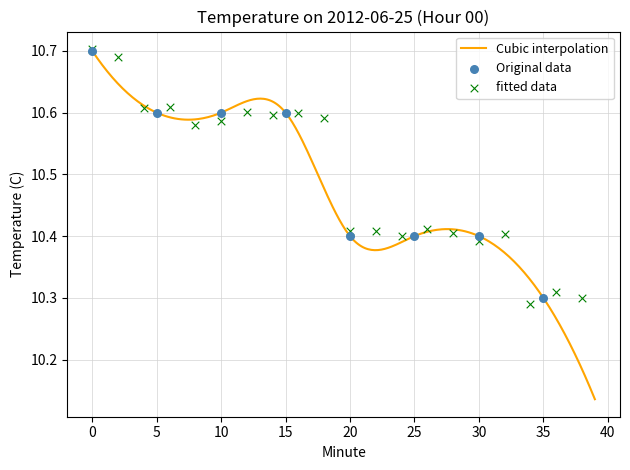

Approximately how many times larger is the value at 15 compared to 34?

1.0